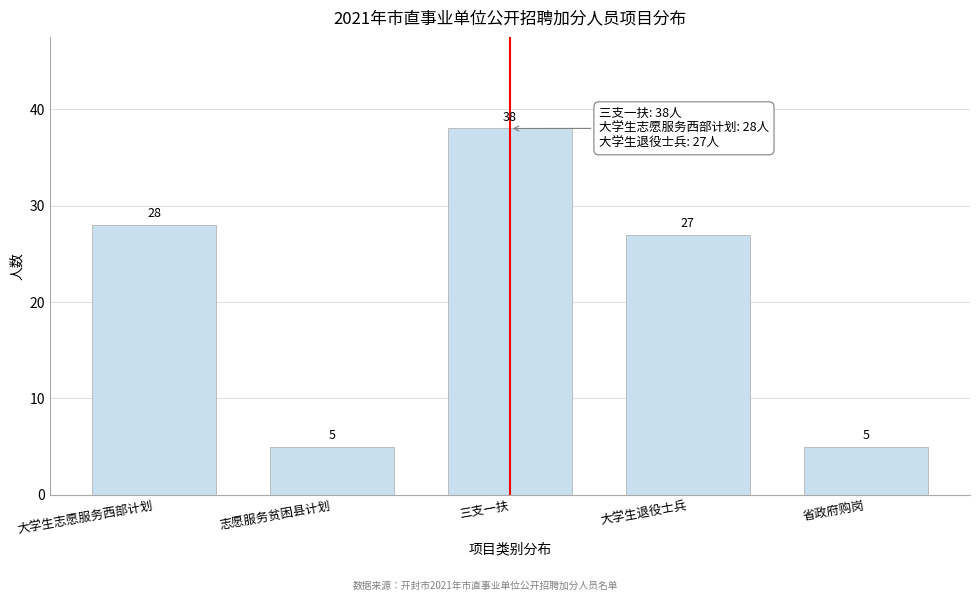

Reading right to left, extract all data points from this chart.

省政府购岗=5	大学生退役士兵=27	三支一扶=38	志愿服务贫困县计划=5	大学生志愿服务西部计划=28